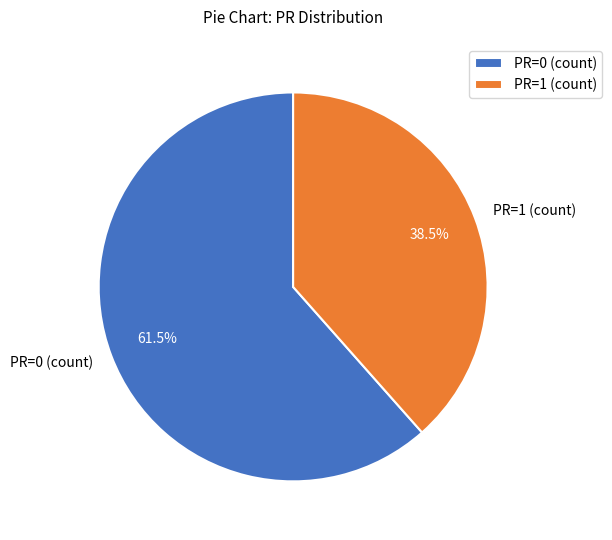

What is the smallest slice in the pie chart?

PR=1 (count)